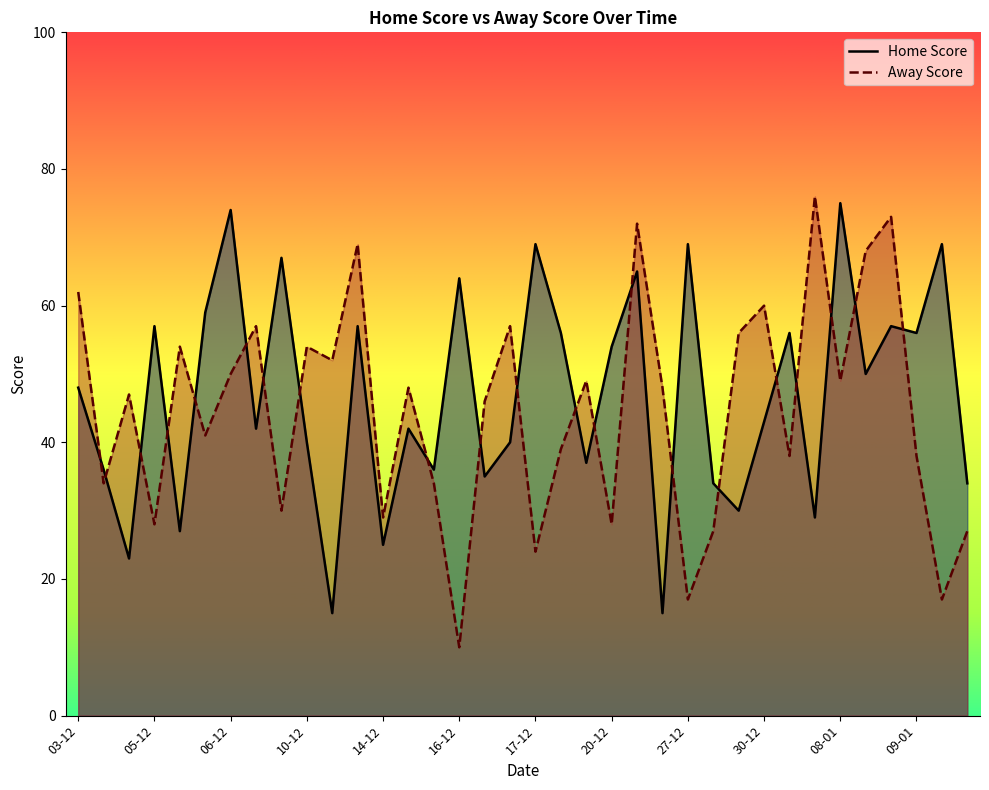

True or false: Home Score and Away Score cross at least once.

True